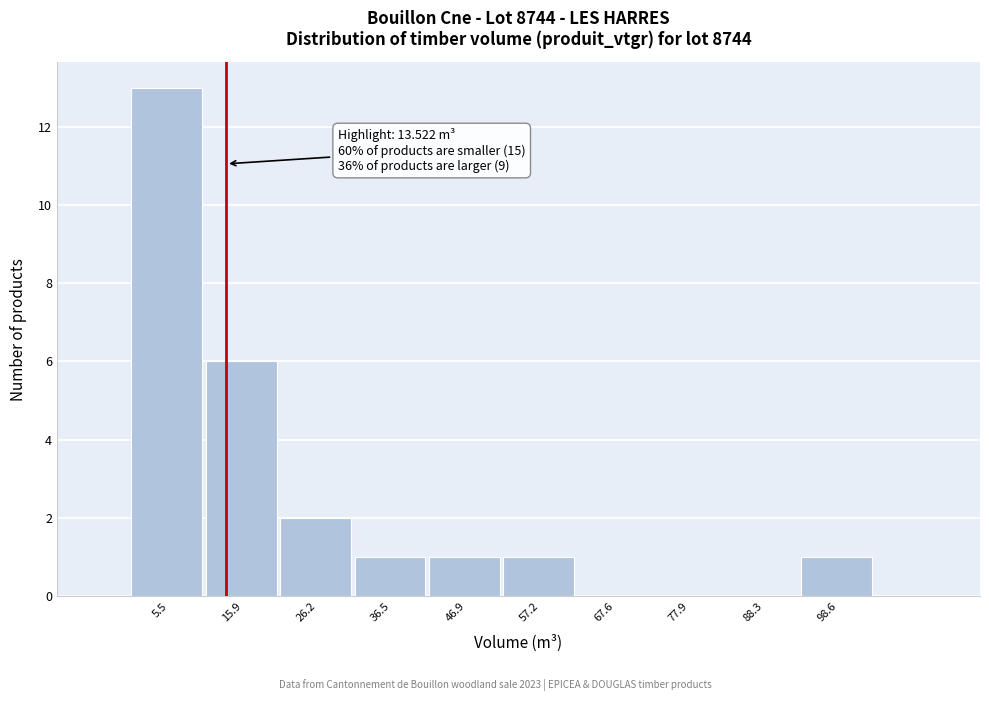

Over which range of the x-axis is the bar tallest?

0 to 10